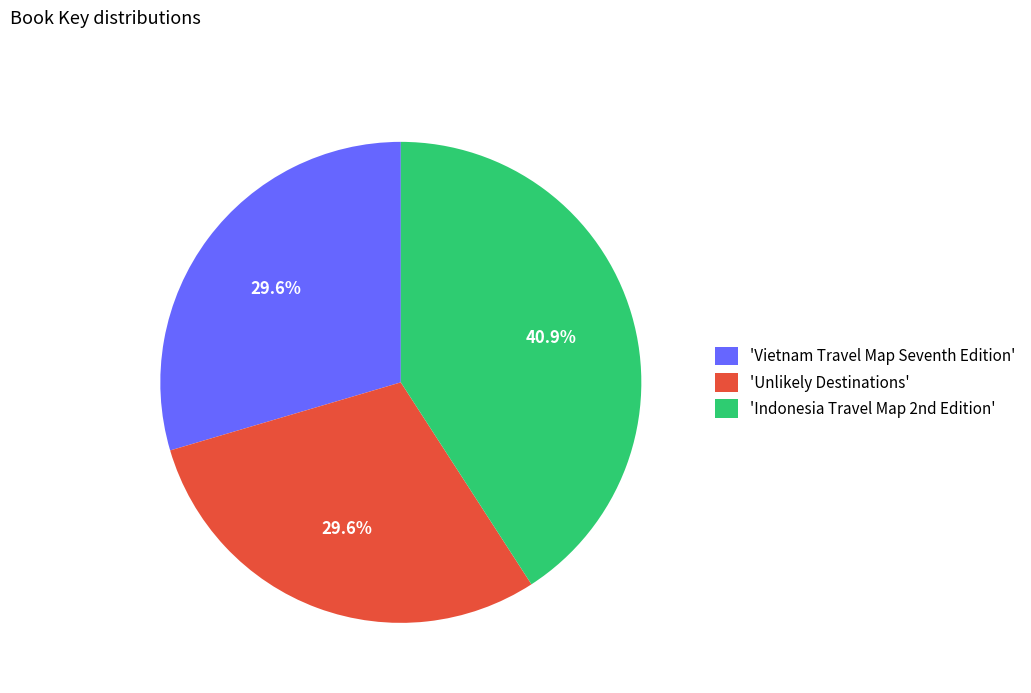

Which slice is the largest?

'Indonesia Travel Map 2nd Edition'